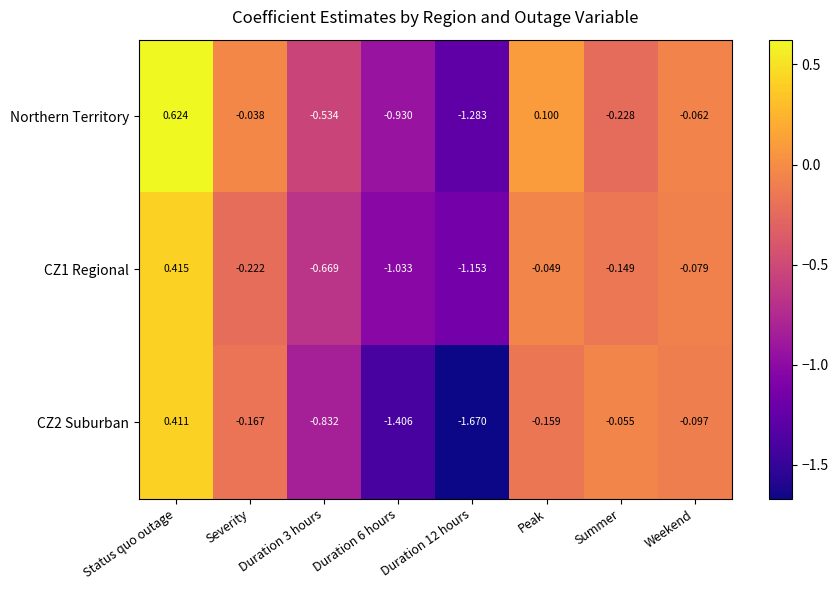

Rank the series by their average value, from highest to lowest.

Northern Territory, CZ1 Regional, CZ2 Suburban